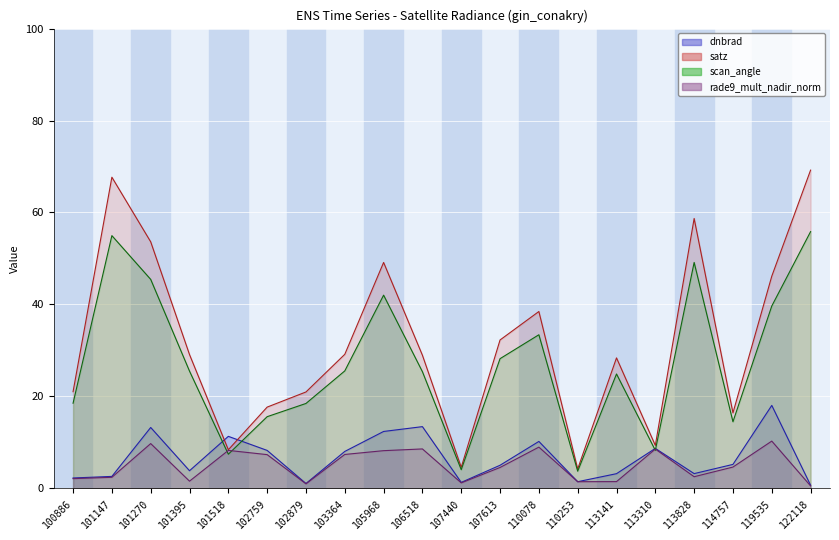

At which category does scan_angle (line) reach its first local peak?

101147